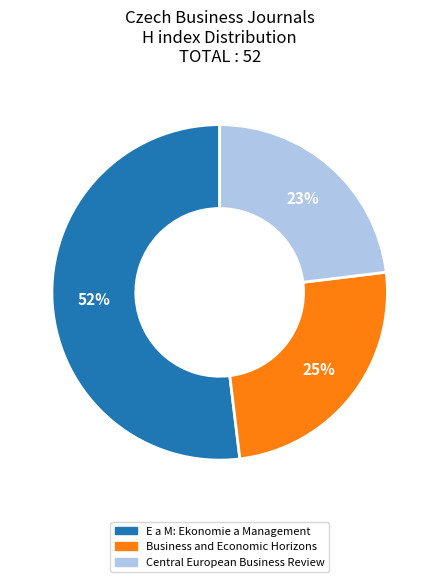

Which slice is the largest?

E a M: Ekonomie a Management